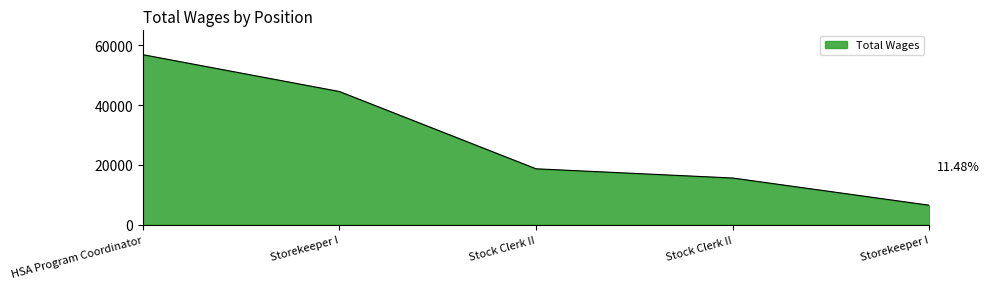

True or false: the data shows 44557 at Storekeeper I.

True